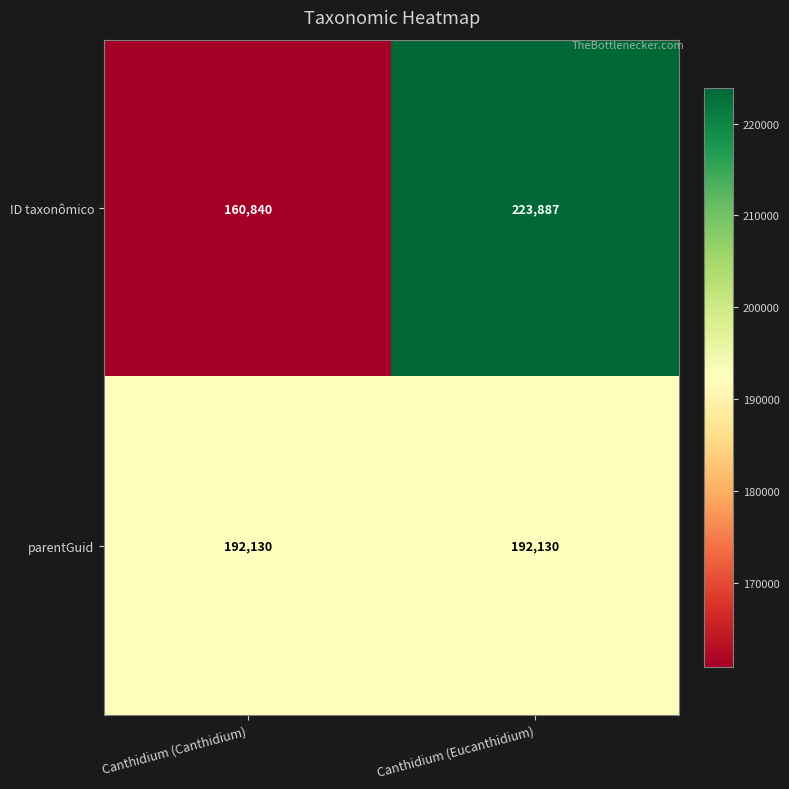

How many distinct data groups are displayed?

2